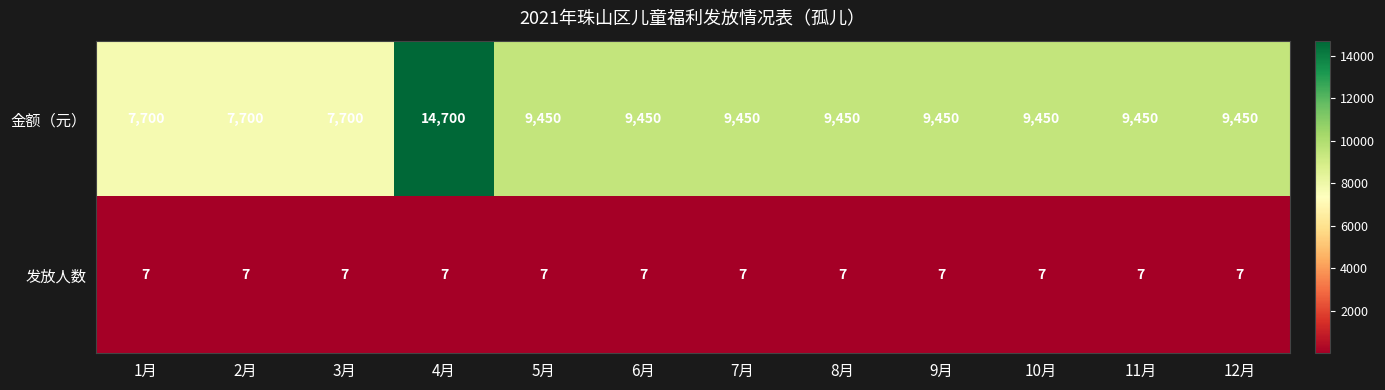

Reading right to left, extract all data points from this chart.

金额（元）: 9450	9450	9450	9450	9450	9450	9450	9450	14700	7700	7700	7700
发放人数: 7	7	7	7	7	7	7	7	7	7	7	7